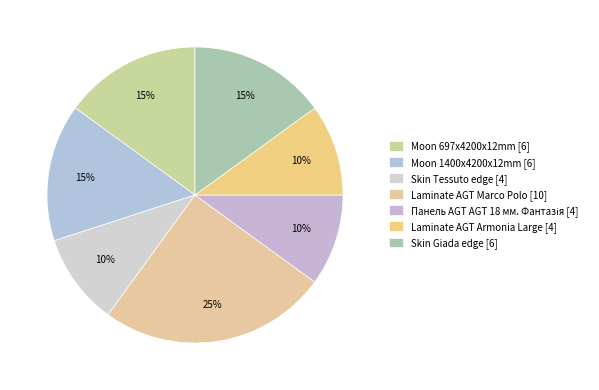

Do Панель AGT AGT 18 мм. Фантазія and Skin Giada edge together represent more than half of the pie?

No